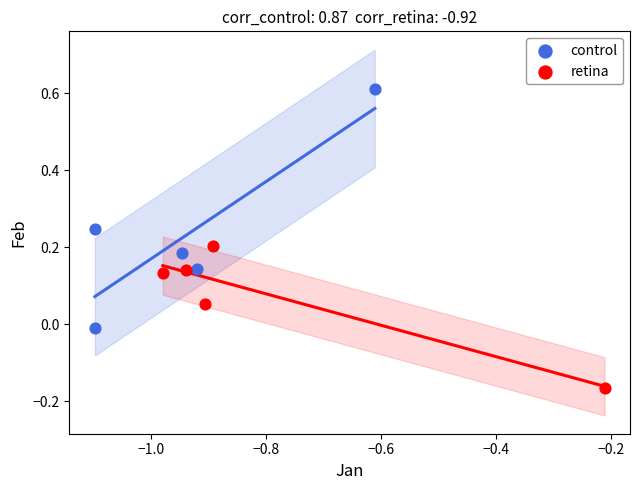

Which series contains the highest Y value?

control